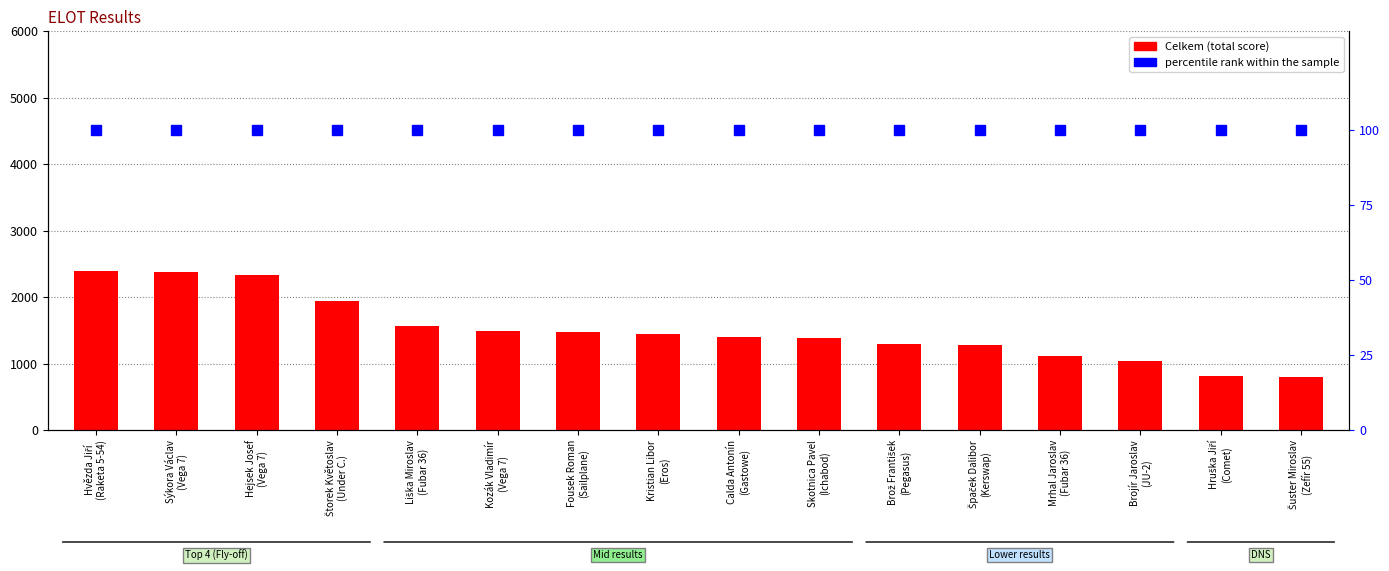

Are the bars grouped side by side (vs. stacked)?

Yes